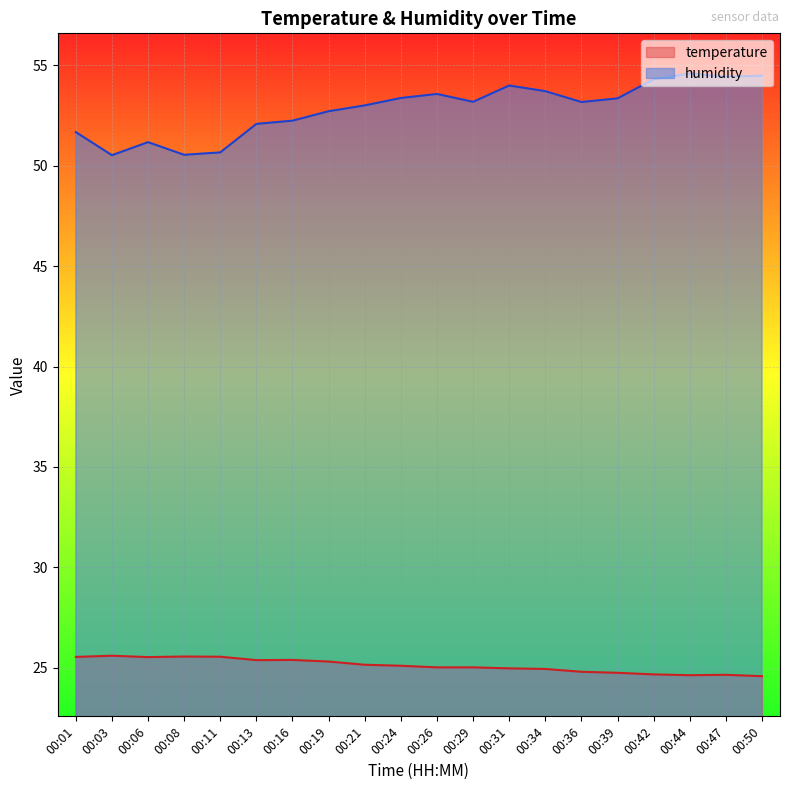

Reading right to left, extract all data points from this chart.

temperature: 00:50=24.6	00:47=24.6	00:44=24.6	00:42=24.7	00:39=24.8	00:36=24.8	00:34=24.9	00:31=25.0	00:29=25.0	00:26=25.0	00:24=25.1	00:21=25.1	00:19=25.3	00:16=25.4	00:13=25.4	00:11=25.6	00:08=25.6	00:06=25.5	00:03=25.6	00:01=25.5
humidity: 00:50=54.5	00:47=54.4	00:44=54.6	00:42=54.3	00:39=53.4	00:36=53.2	00:34=53.7	00:31=54.0	00:29=53.2	00:26=53.6	00:24=53.4	00:21=53.0	00:19=52.7	00:16=52.2	00:13=52.1	00:11=50.7	00:08=50.5	00:06=51.2	00:03=50.5	00:01=51.7